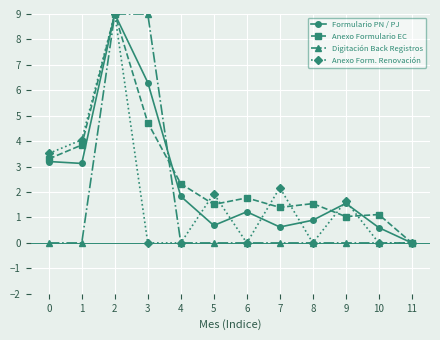

Reading left to right, list all the values displayed in this chart.

Formulario PN / PJ: 3.2	3.1	9.0	6.3	1.8	0.7	1.2	0.6	0.9	1.6	0.6	0.0
Anexo Formulario EC: 3.3	3.9	9.0	4.7	2.3	1.5	1.8	1.4	1.5	1.0	1.1	0.0
Digitación Back Registros: 0.0	0.0	9.0	9.0	0.0	0.0	0.0	0.0	0.0	0.0	0.0	0.0
Anexo Form. Renovación: 3.5	4.1	9.0	0.0	0.0	1.9	0.0	2.2	0.0	1.6	0.0	0.0